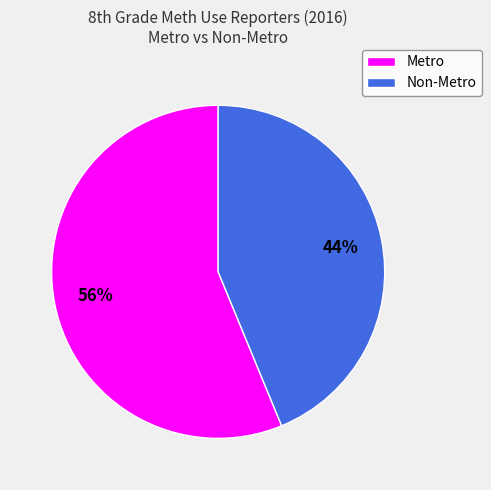

How many segments does this pie chart have?

2